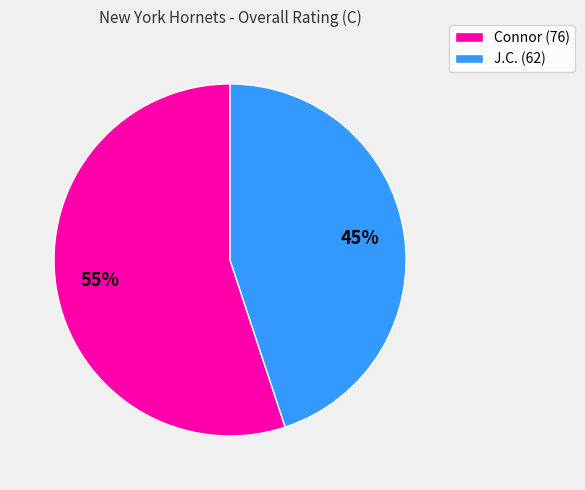

Does Connor account for over 50% of the chart?

Yes